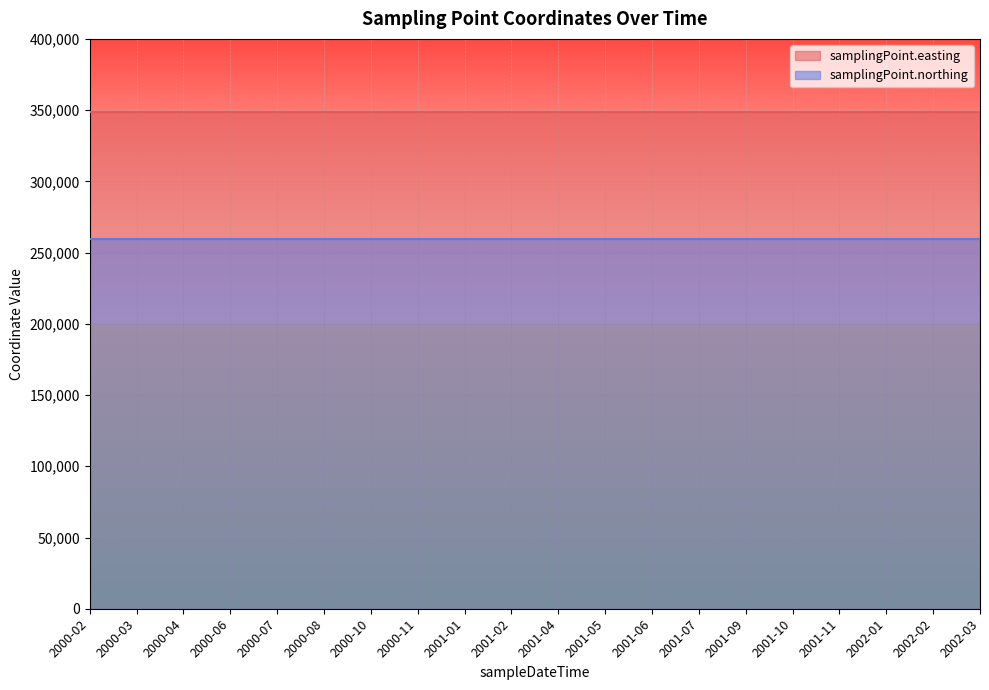

What is the label of the 13th point from the right?

2000-11